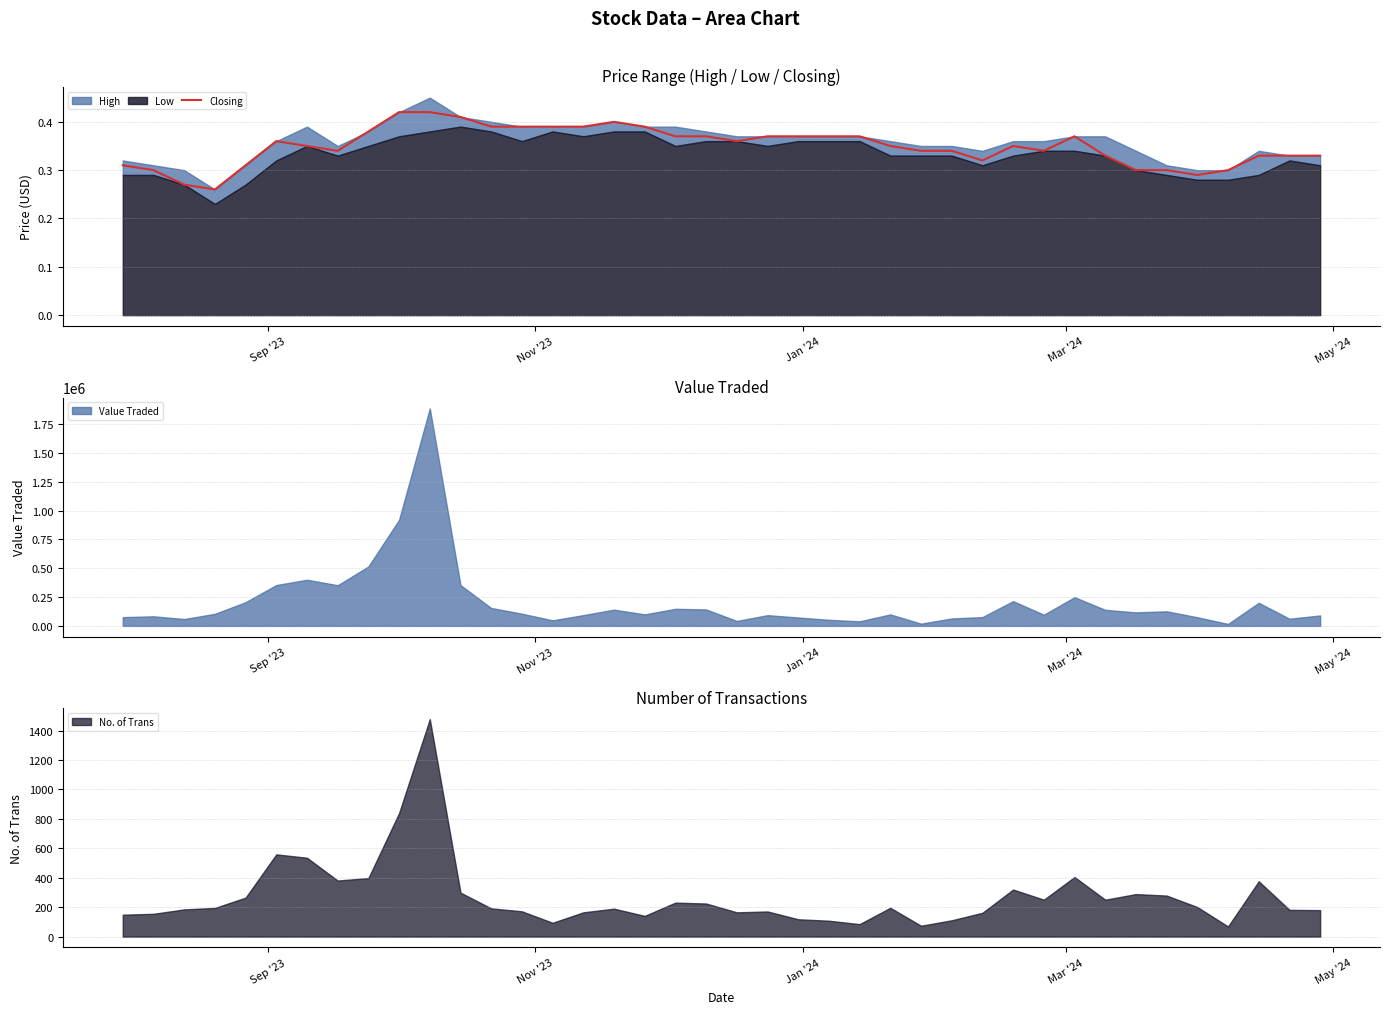

What is the maximum value for Value Traded?

1886640